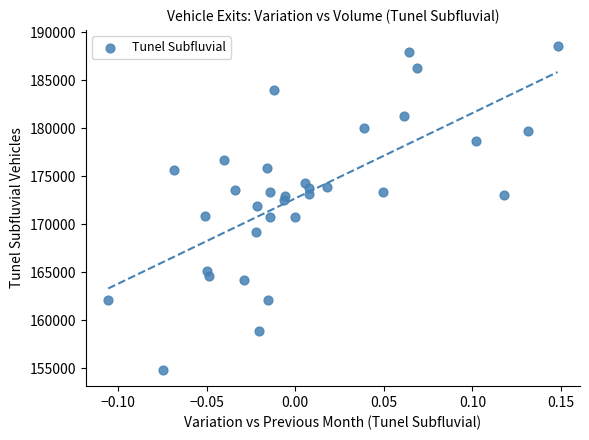

What is the range of Y values (max minus min)?

33748